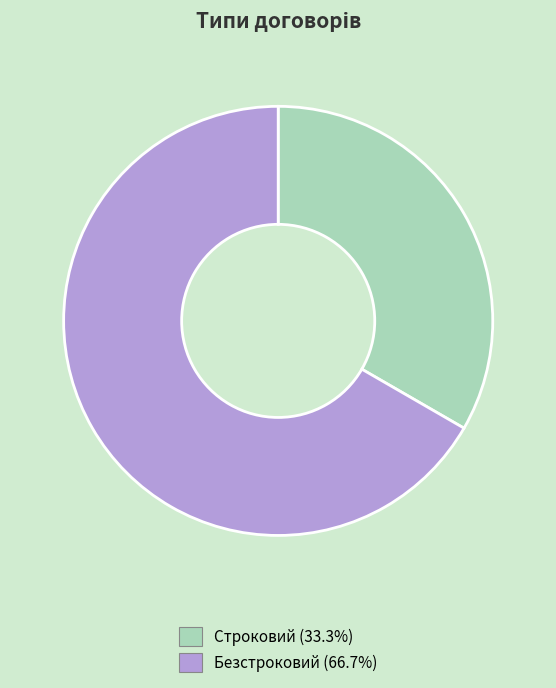

Approximately how many times larger is the value at Безстроковий compared to Строковий?

2.0